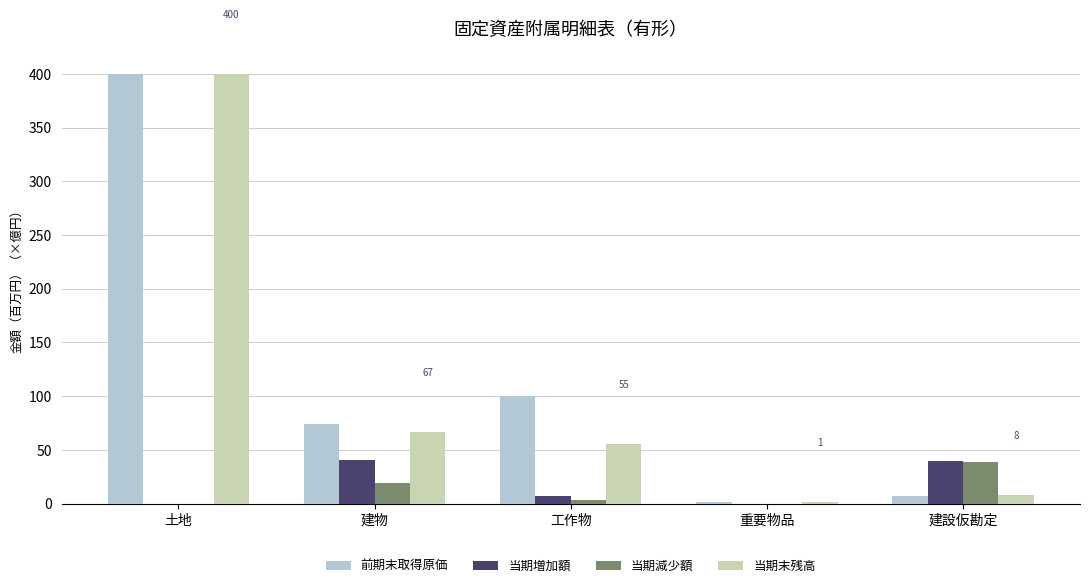

The value of 当期減少額 at 土地 is 26.0. True or false?

False